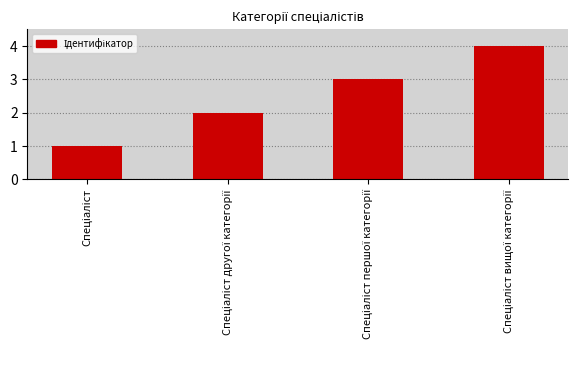

What is the sum of all values?

10